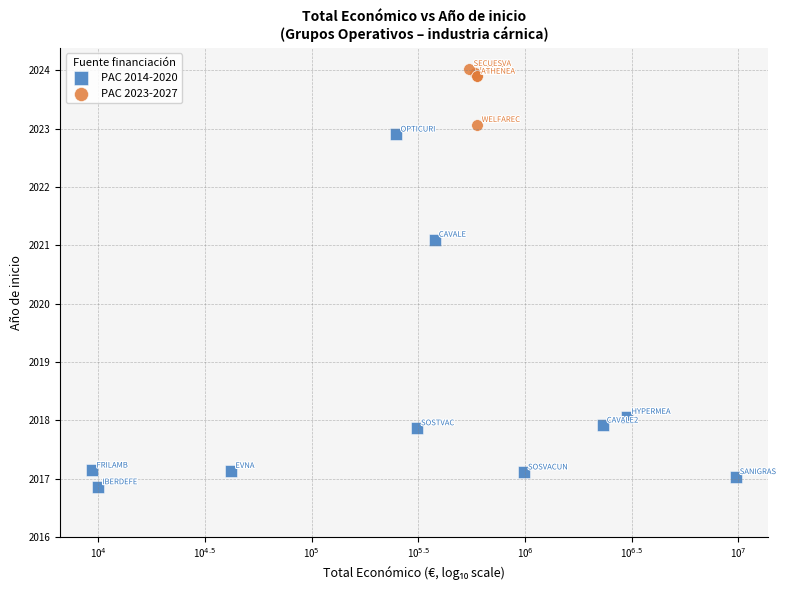

Which series contains the highest Y value?

PAC 2023-2027